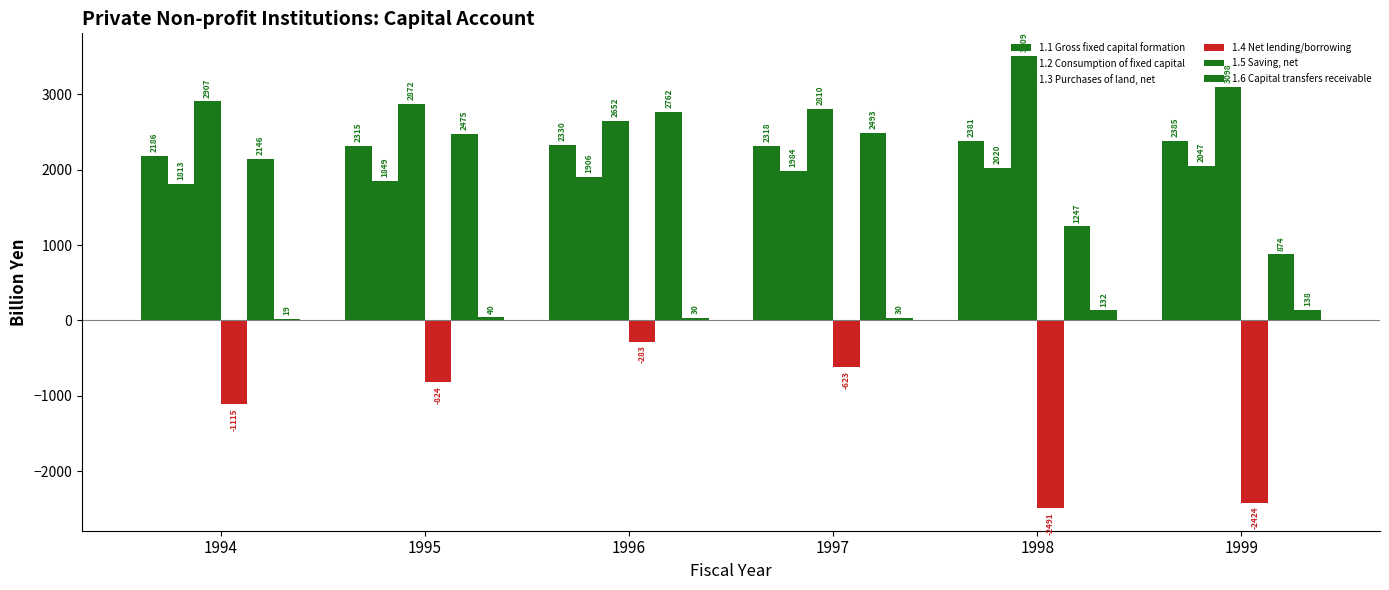

How many data points does each series have?

6